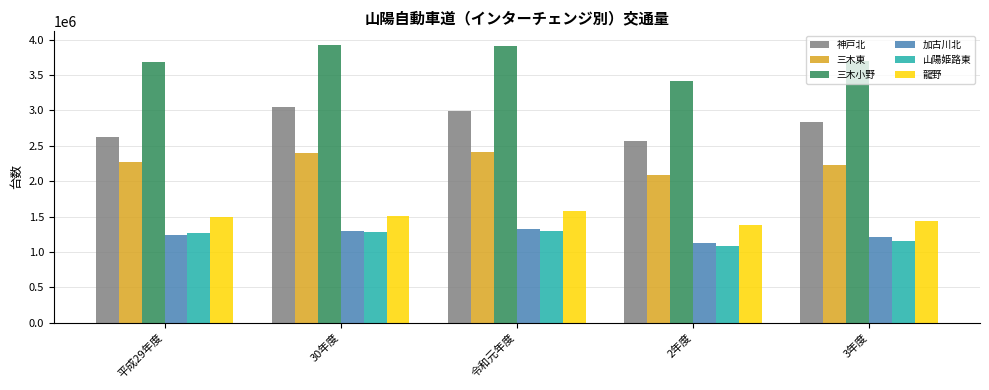

The value of 加古川北 at 令和元年度 is 344766. True or false?

False